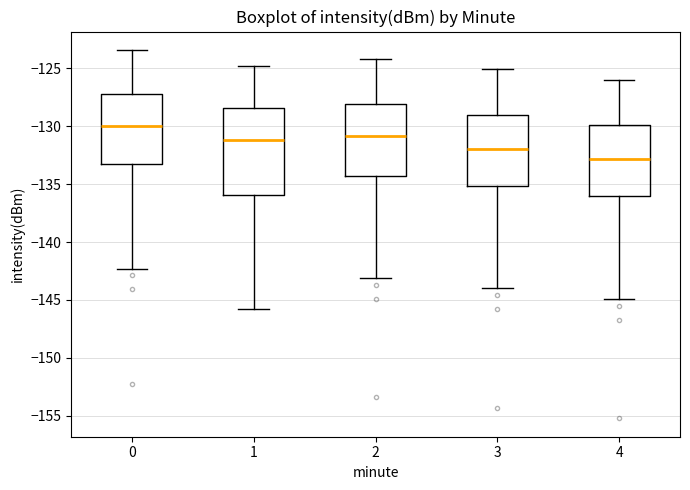

Comparing the boxes themselves (not the whiskers), which one is the tallest?

1